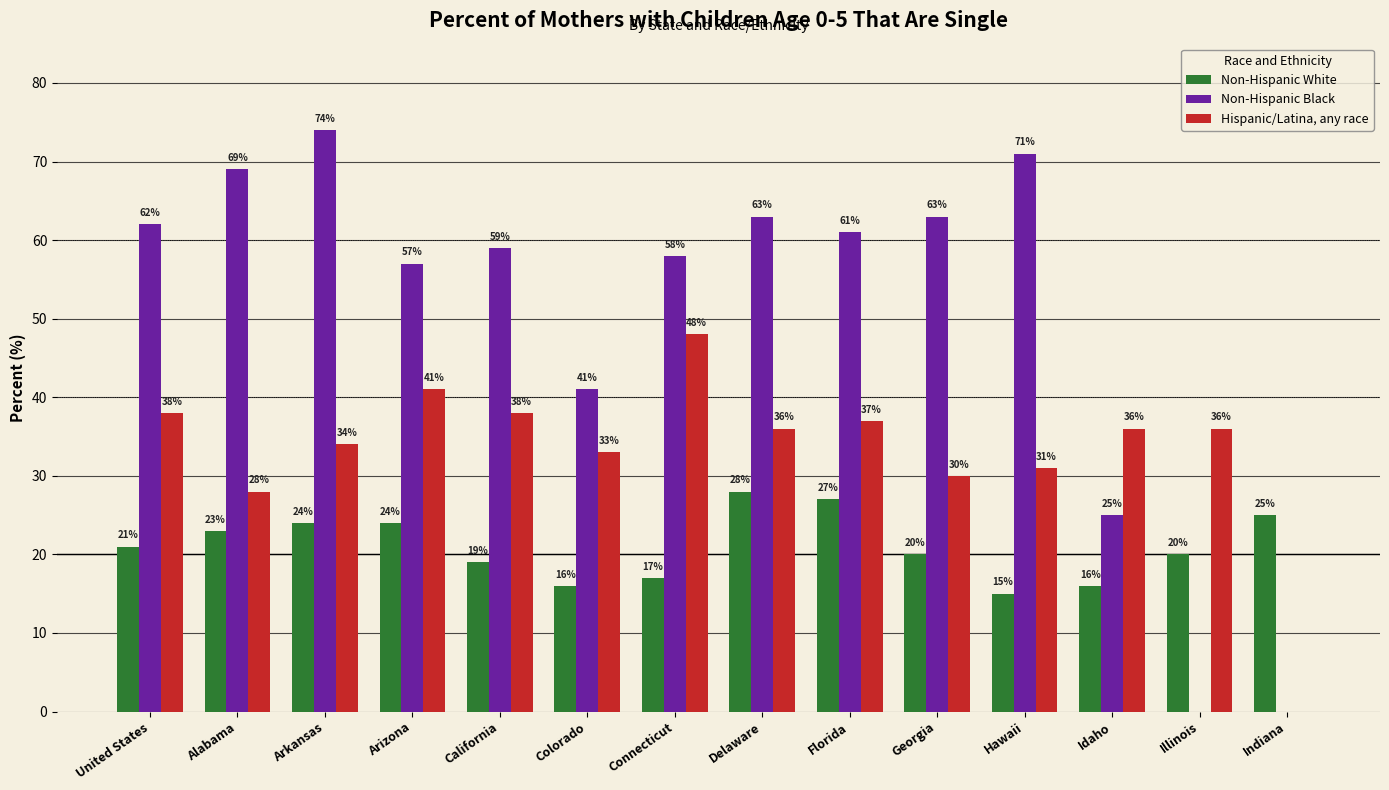

What value does the Hispanic/Latina, any race series have at Illinois?

36